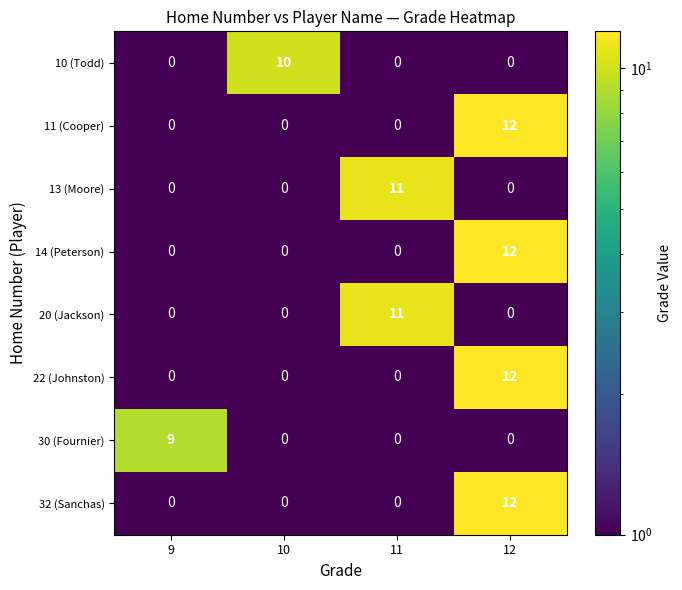

What is the difference between the highest and lowest values at 10?

10